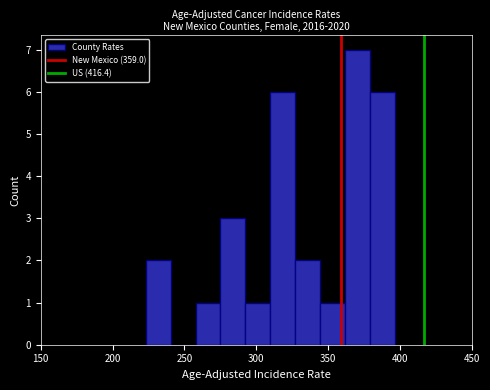

Around what value on the x-axis is the tallest bar? Give the approximate position of its centre, as read against the axis.

370